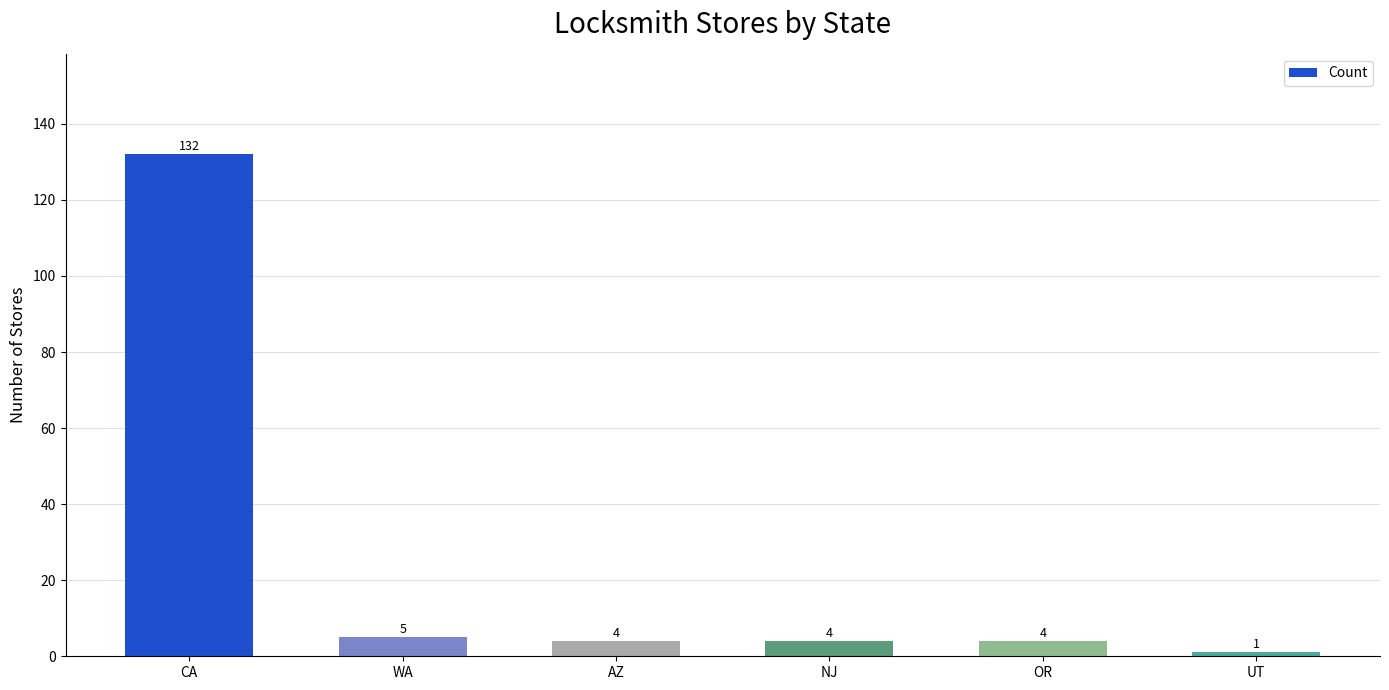

Between CA and NJ, which is larger?

CA